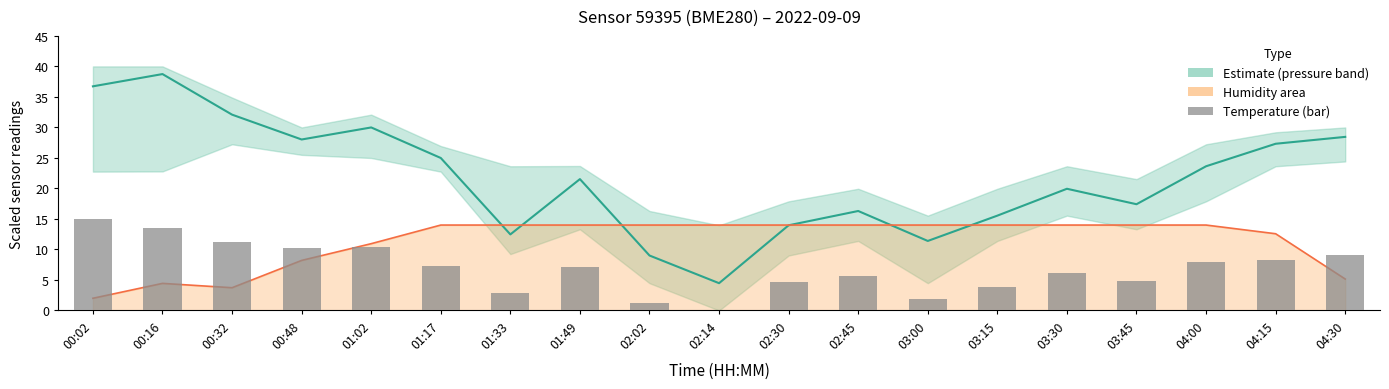

What is the label of the 17th bar from the left?

04:00